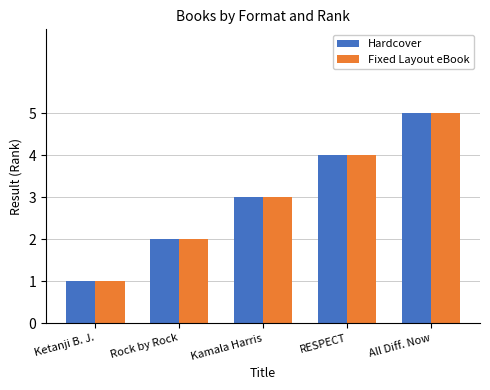

Rank the categories by Hardcover value from highest to lowest.

All Diff. Now, RESPECT, Kamala Harris, Rock by Rock, Ketanji B. J.